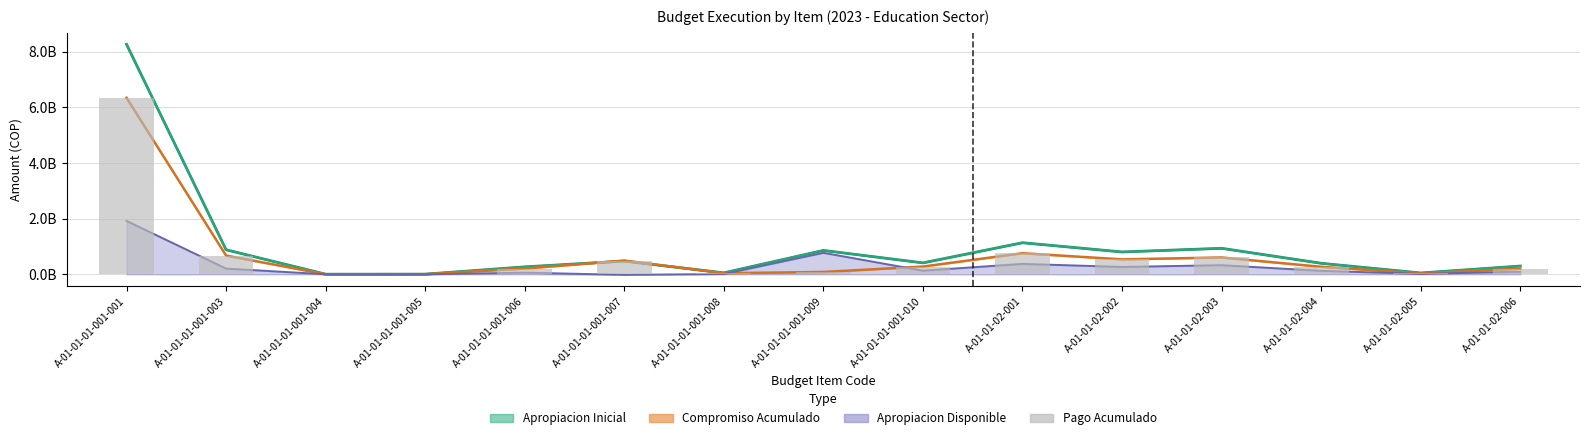

At which category does the chart reach its minimum across all series?

A-01-01-01-001-004